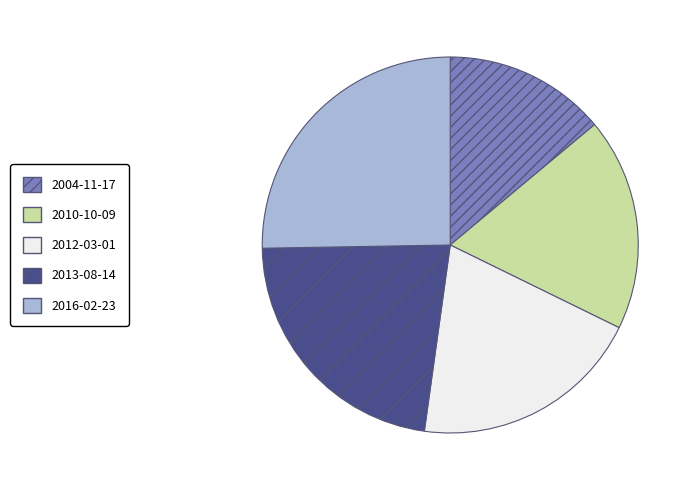

Combined, do 2004-11-17 and 2010-10-09 account for over 50%?

No